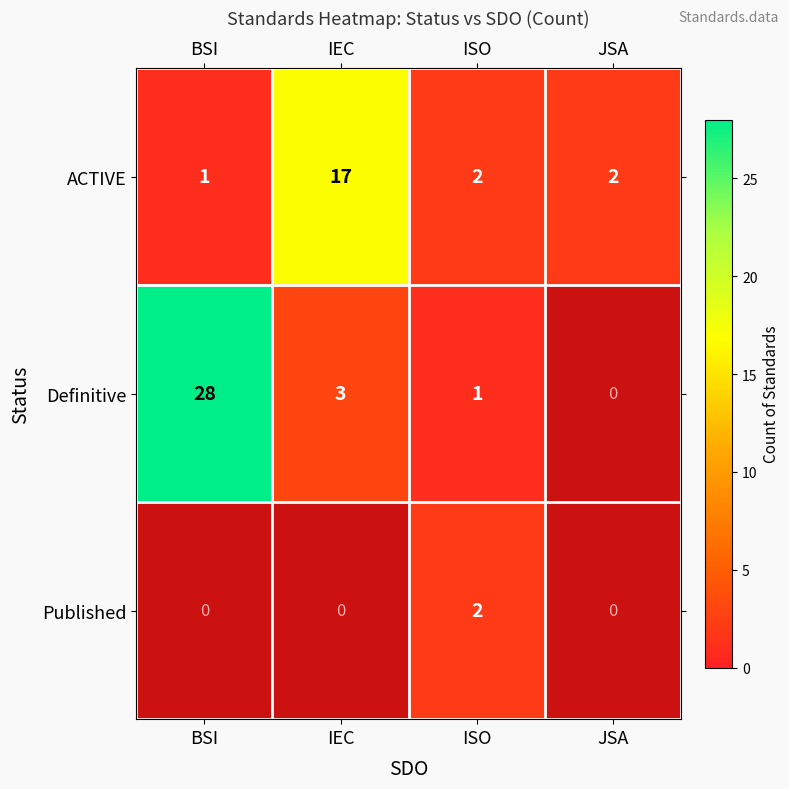

The Definitive series shows 3 at IEC. True or false?

True